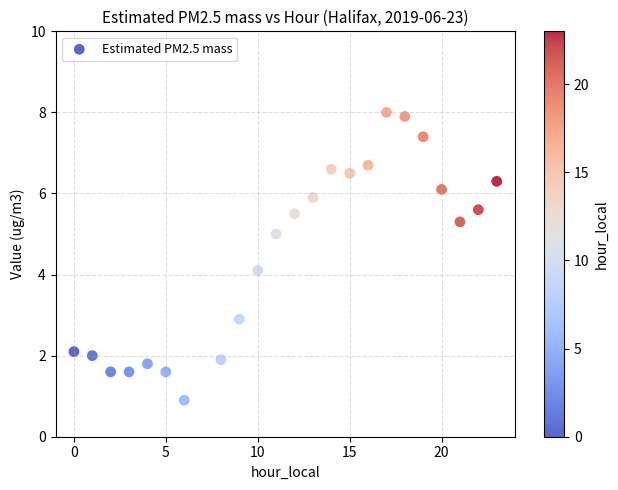

What is the range of X values (max minus min)?

23.0